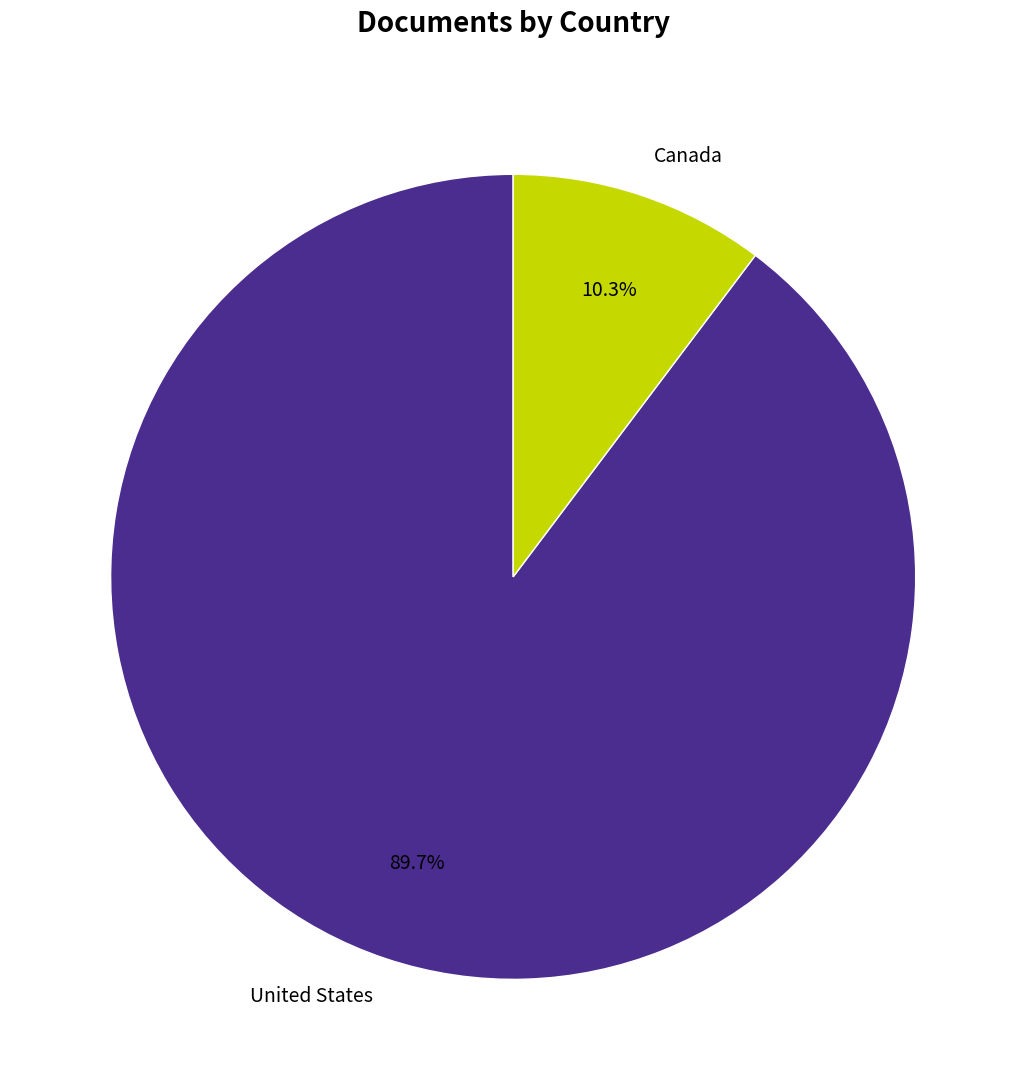

Does any single category account for the majority?

Yes